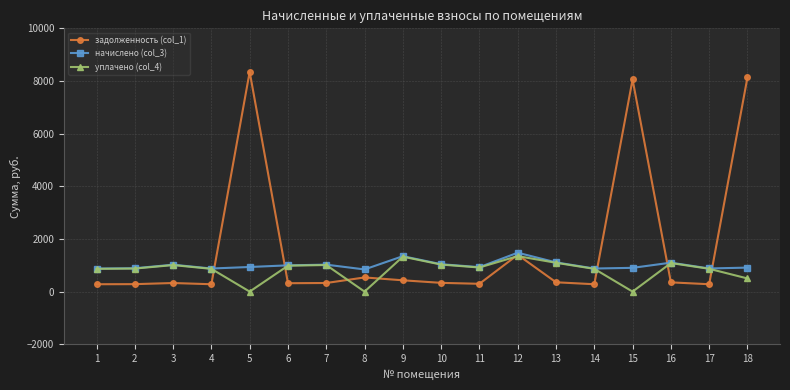

What is the total value across all series at 9?

3102.5